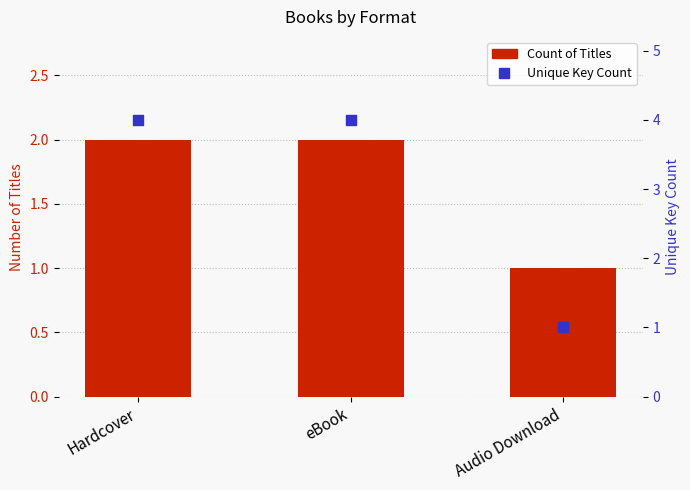

Which series reaches the minimum Y coordinate?

Count of Titles